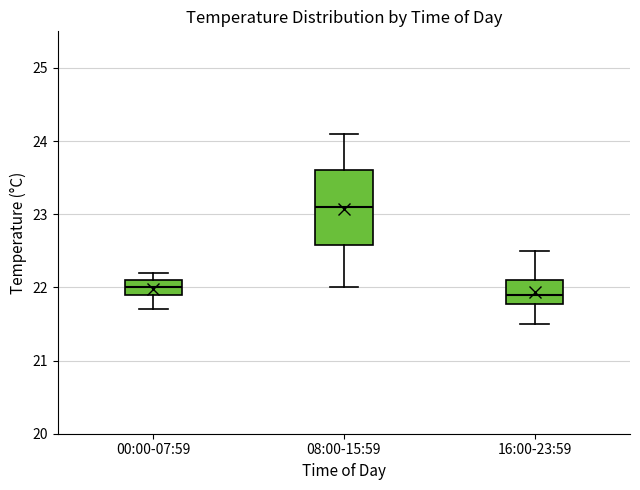

Reading left to right, read every box against the y-axis: the position of its median line, the range the box covers, and the ends of its whiskers. The values are not printed on the chart, so give them approximately, as read against the axis.

00:00-07:59: median 22.0, box 21.9 to 22.1, whiskers 21.7 to 22.2
08:00-15:59: median 23.1, box 22.6 to 23.6, whiskers 22.0 to 24.1
16:00-23:59: median 21.9, box 21.8 to 22.1, whiskers 21.5 to 22.5